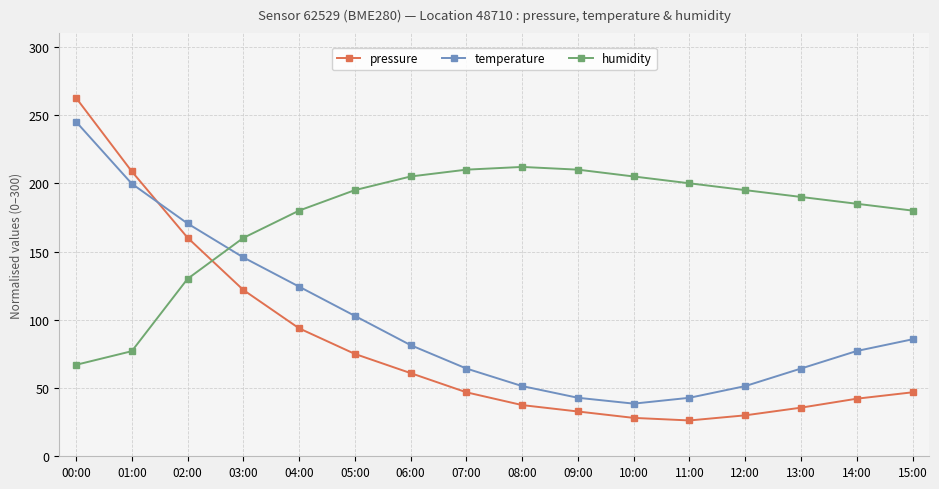

What is the sum of the temperature values at 06:00 and 10:00?

120.0